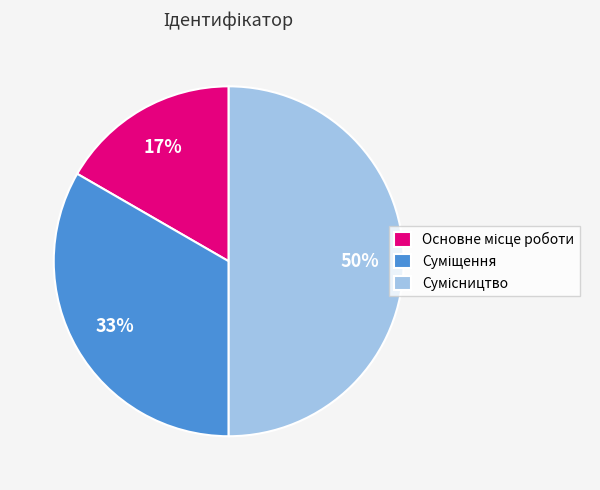

To the nearest percent, what is the difference between the largest and smallest slice percentages?

33%